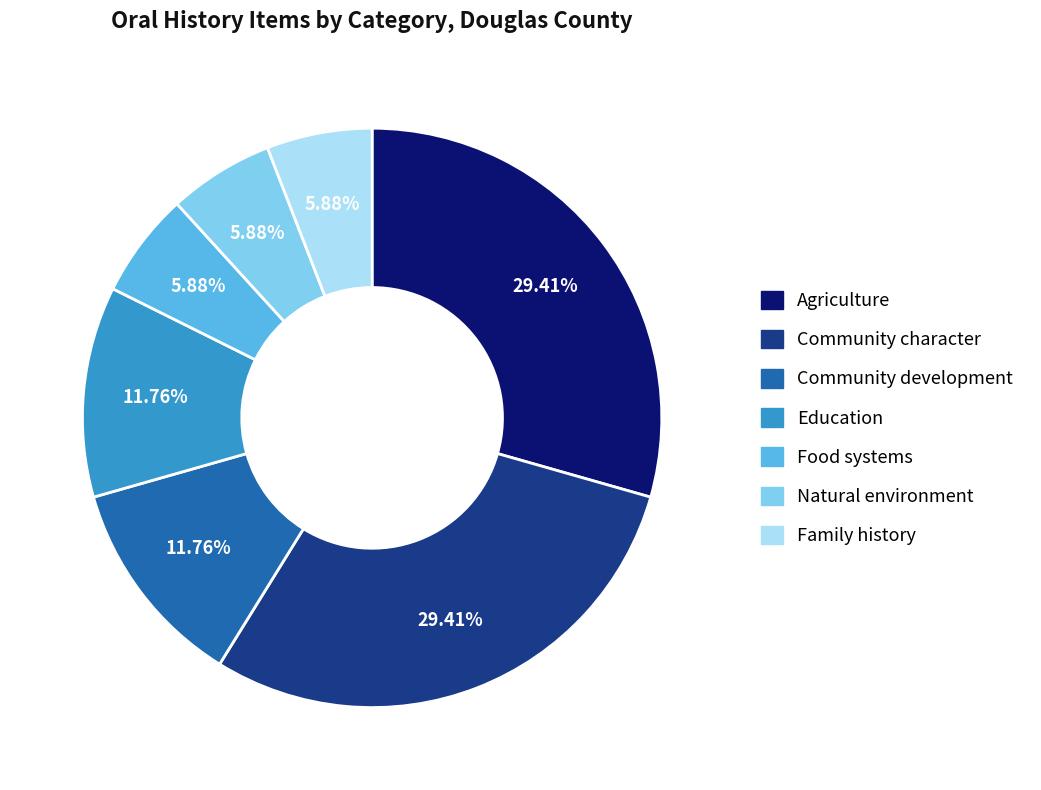

Does any single category account for the majority?

No